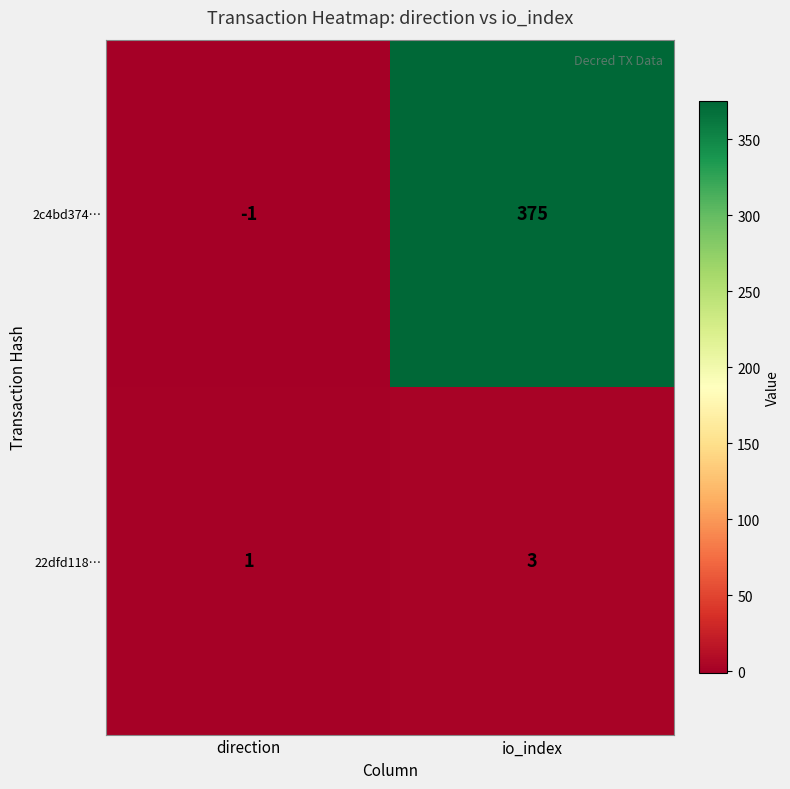

At which label is 2c4bd374… closest to 187?

direction